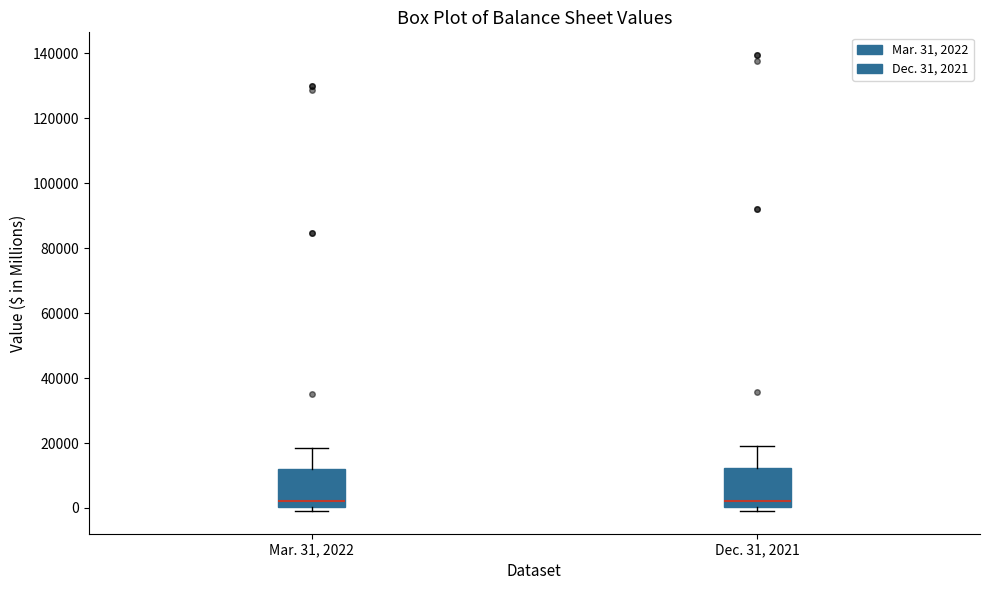

Reading left to right, read every box against the y-axis: the position of its median line, the range the box covers, and the ends of its whiskers. The values are not printed on the chart, so give them approximately, as read against the axis.

Mar. 31, 2022: median 2000, box 0 to 12000, whiskers 0 (just below the box's lower edge) to 18000
Dec. 31, 2021: median 2000, box 0 to 12000, whiskers 0 (just below the box's lower edge) to 20000